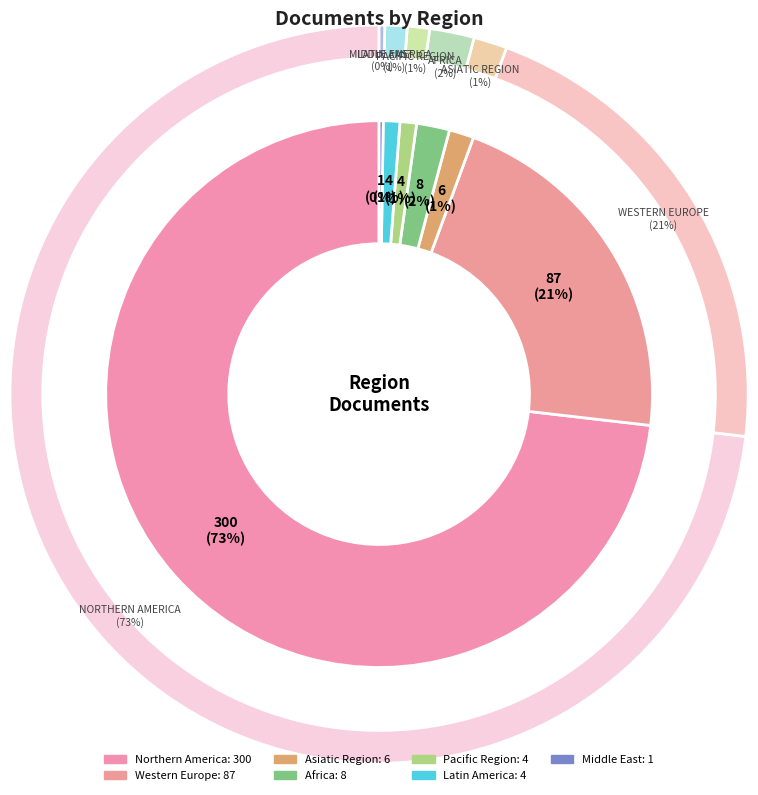

How many slices are in this pie chart?

7